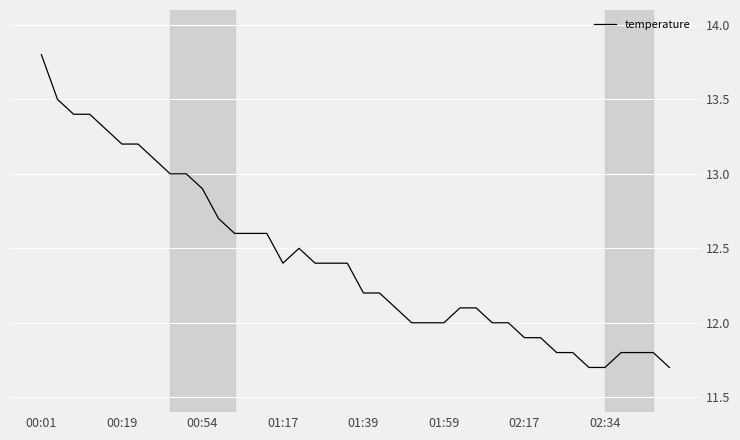

What is the difference between the maximum and minimum values?

2.1